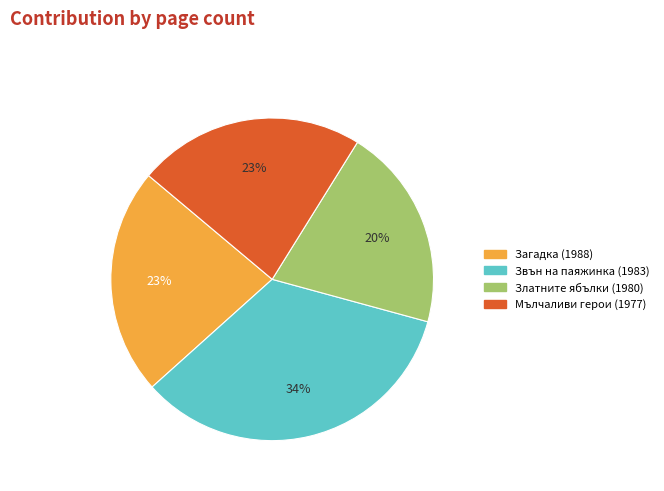

Is it true that Златните ябълки (1980) is 20% of the pie?

True